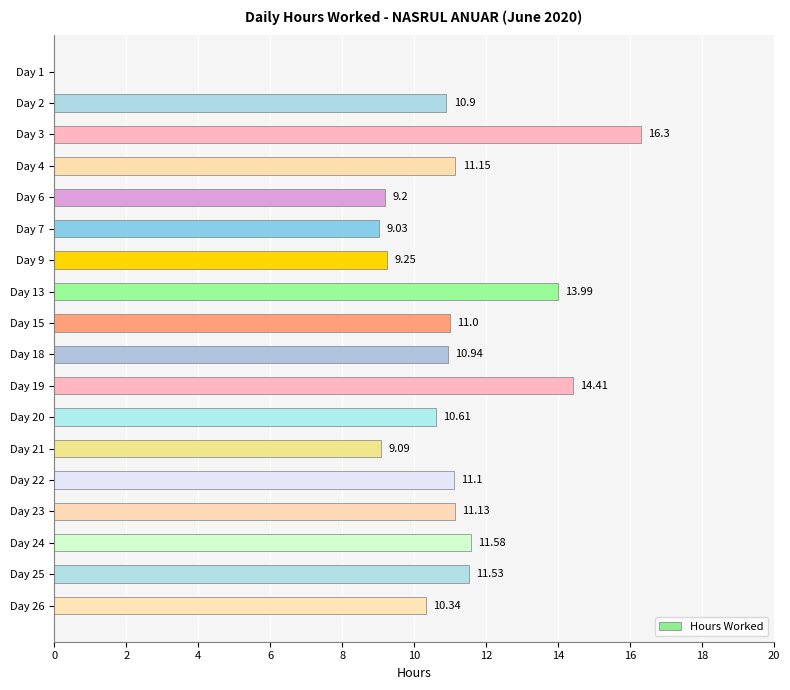

What is the sum of the values at Day 25 and Day 23?

22.7